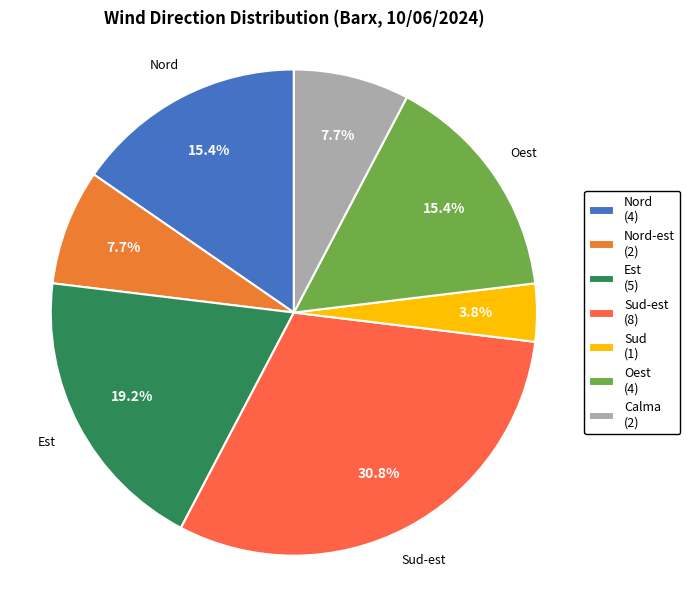

What is the smallest slice in the pie chart?

Sud